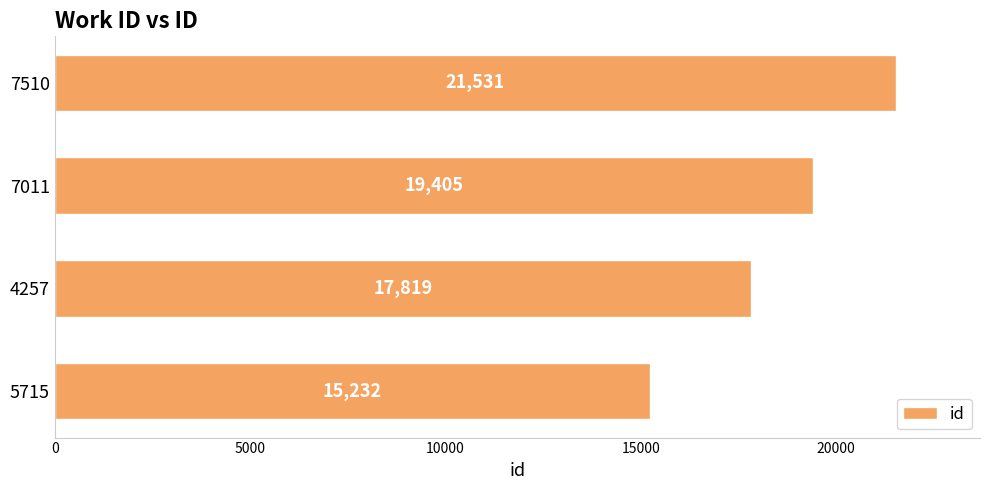

What is the difference between the maximum and second lowest values?

3712